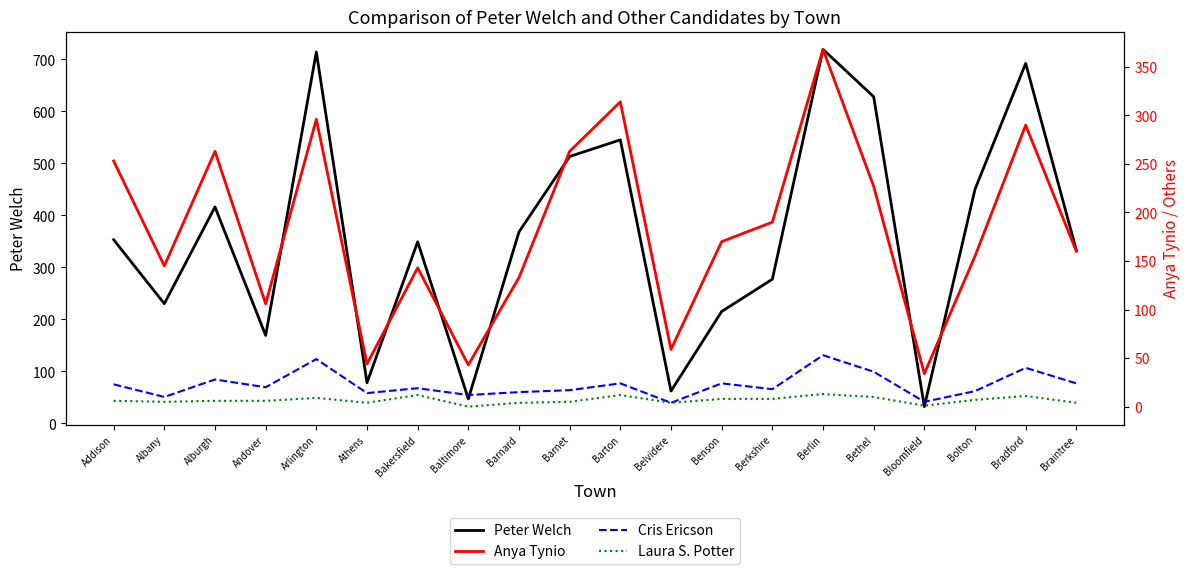

Where do Peter Welch and Anya Tynio first cross each other?

Bethel and Bloomfield